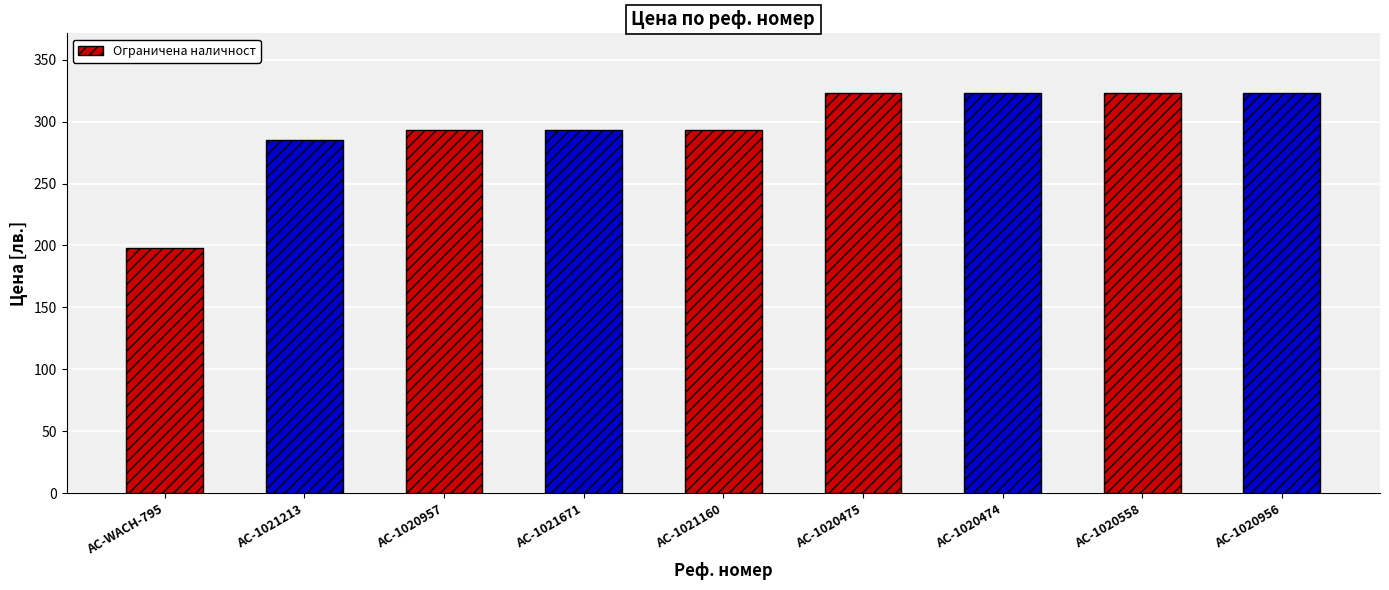

Does the chart contain stacked bars?

No